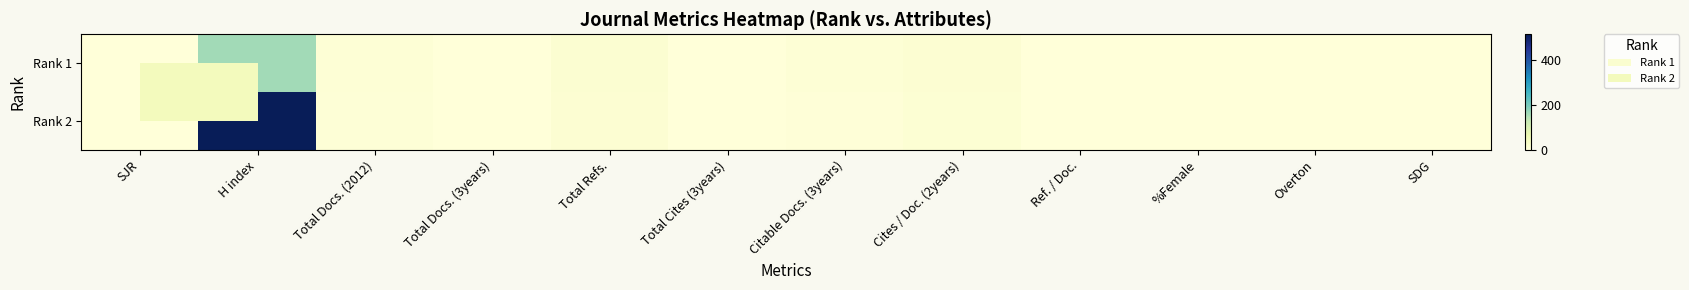

Which has a higher value, Overton or Total Cites (3years)?

Overton